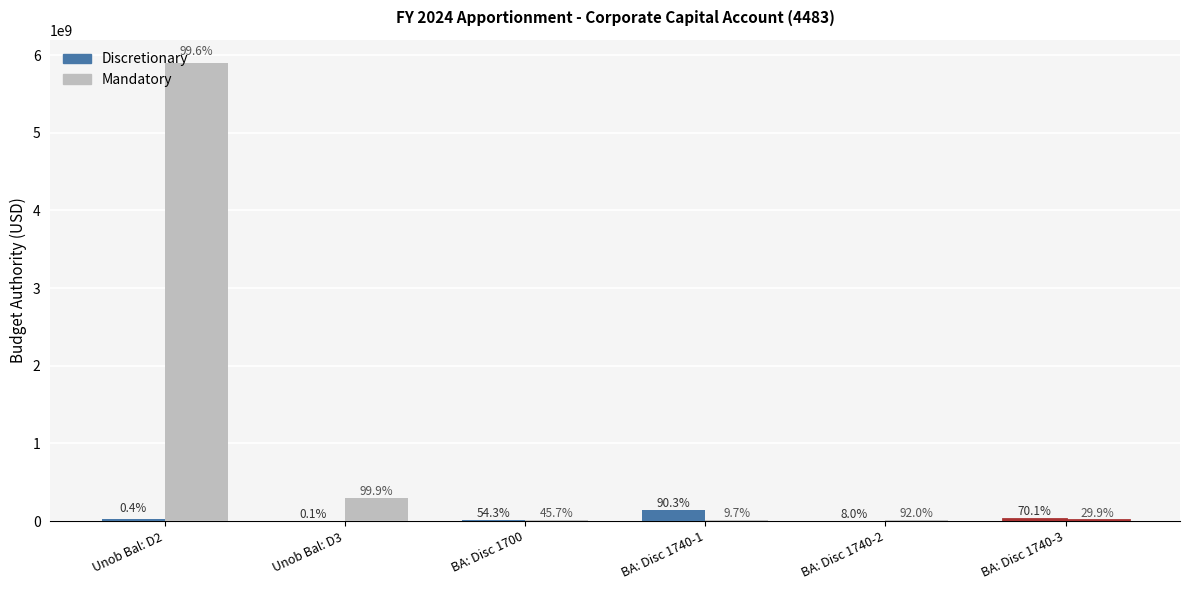

What is the highest value of the Discretionary series?

140000000